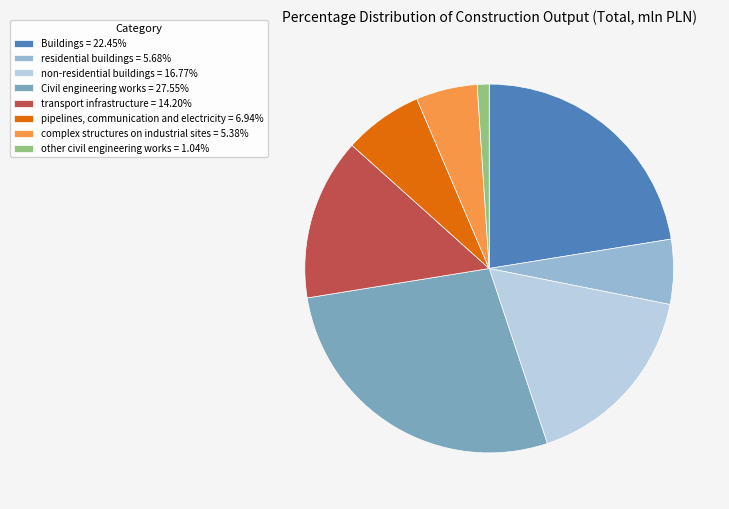

Combined, what portion of the pie is Civil engineering works and other civil engineering works?

28.6%